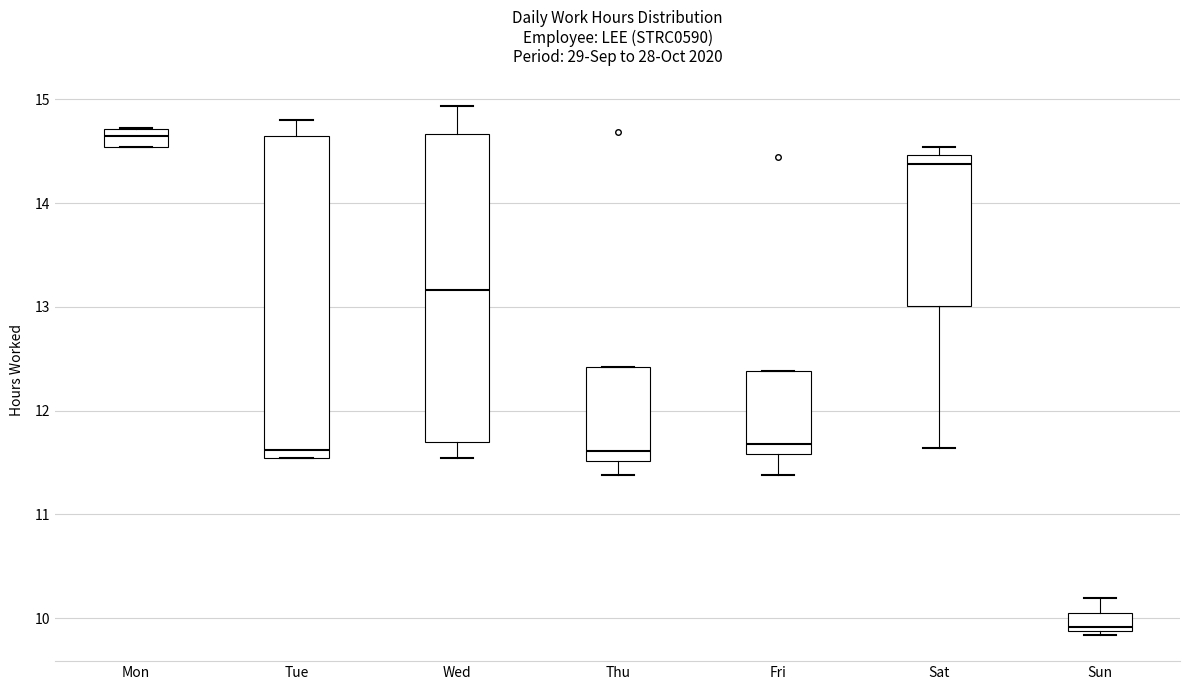

Which box is the tallest, from its lower edge to its upper edge?

Tue